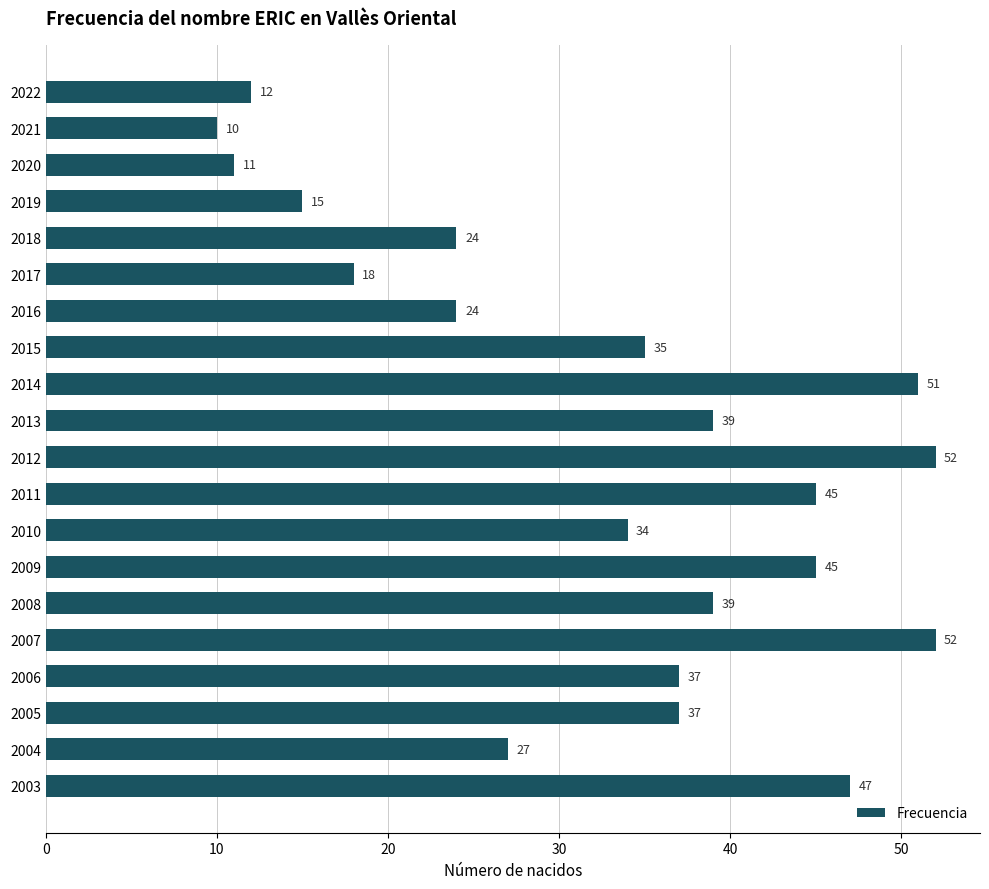

Between 2019 and 2011, which is larger?

2011